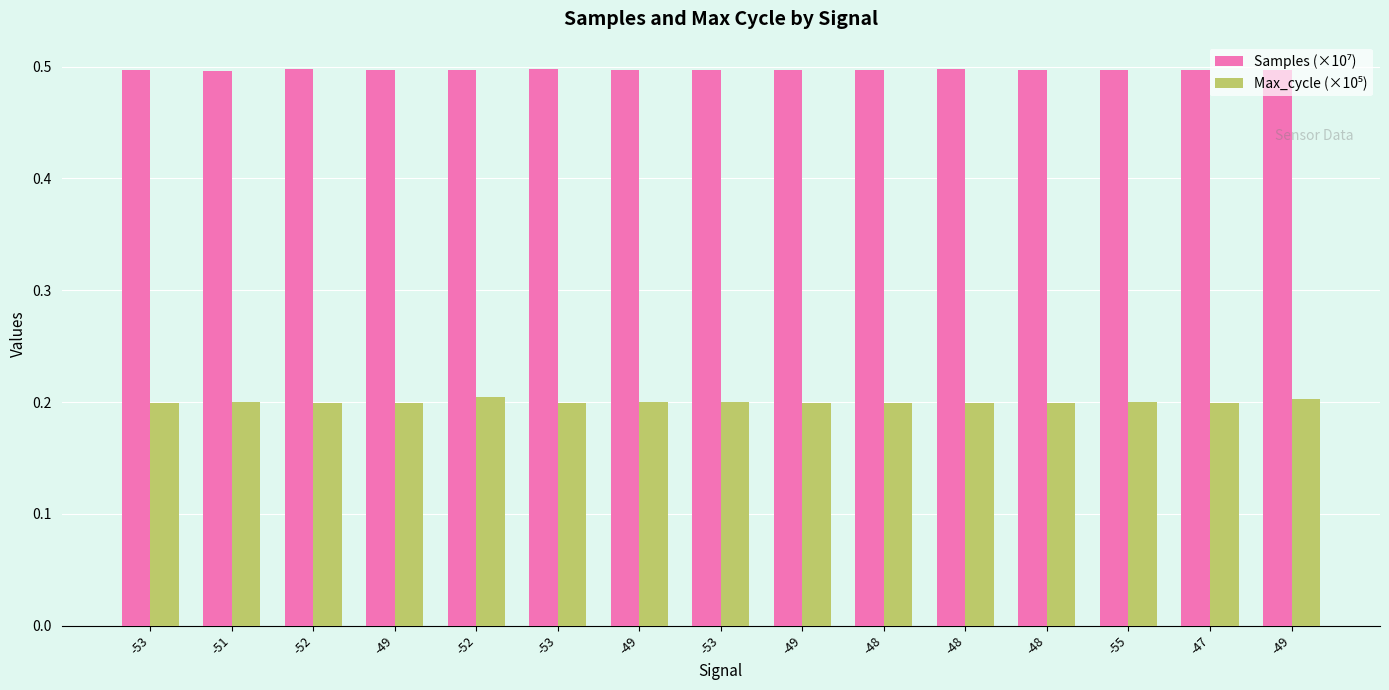

The Samples (×10⁷) series shows 0.5 at -49. True or false?

True